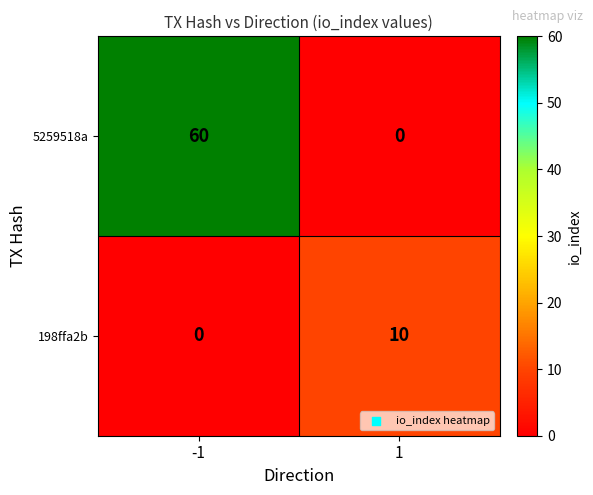

How many series are shown in this chart?

2